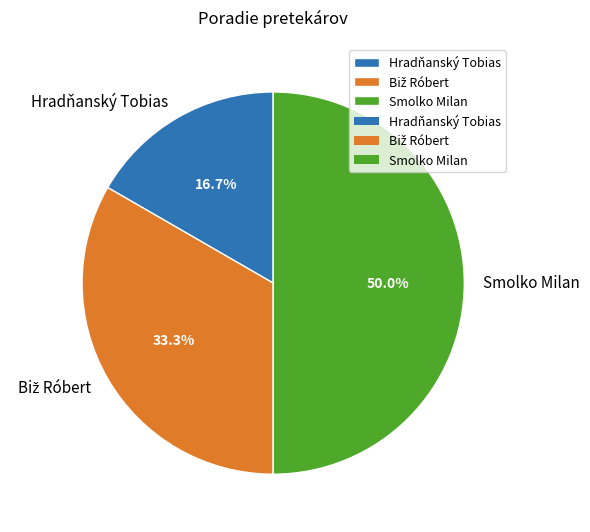

What is the smallest slice in the pie chart?

Hradňanský Tobias